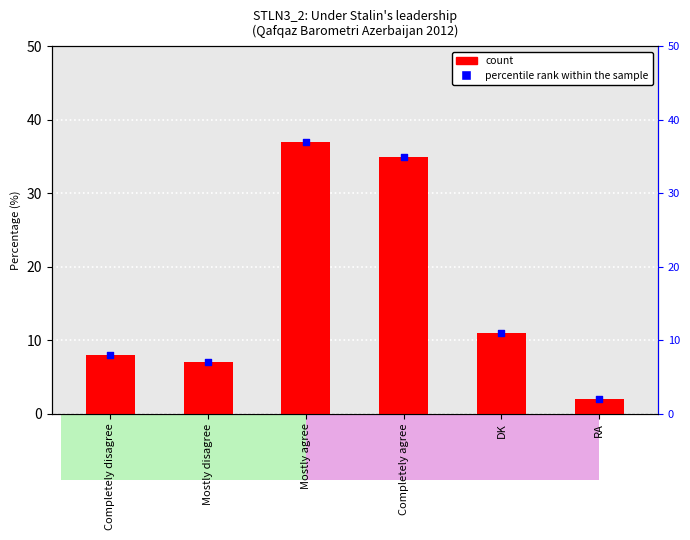

Approximately how many times larger is the value at RA compared to Mostly agree?

0.1